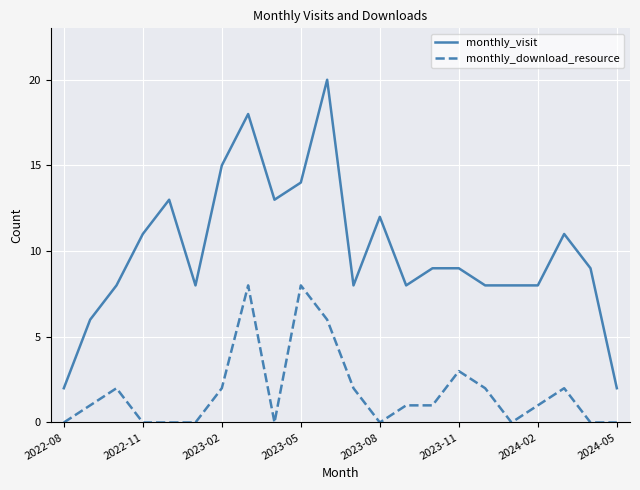

Which series has the largest total across all categories?

monthly_visit